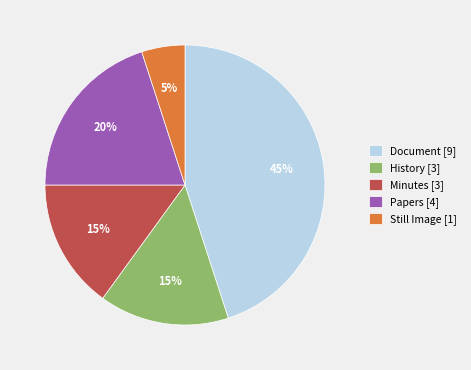

Does Papers account for over 50% of the chart?

No